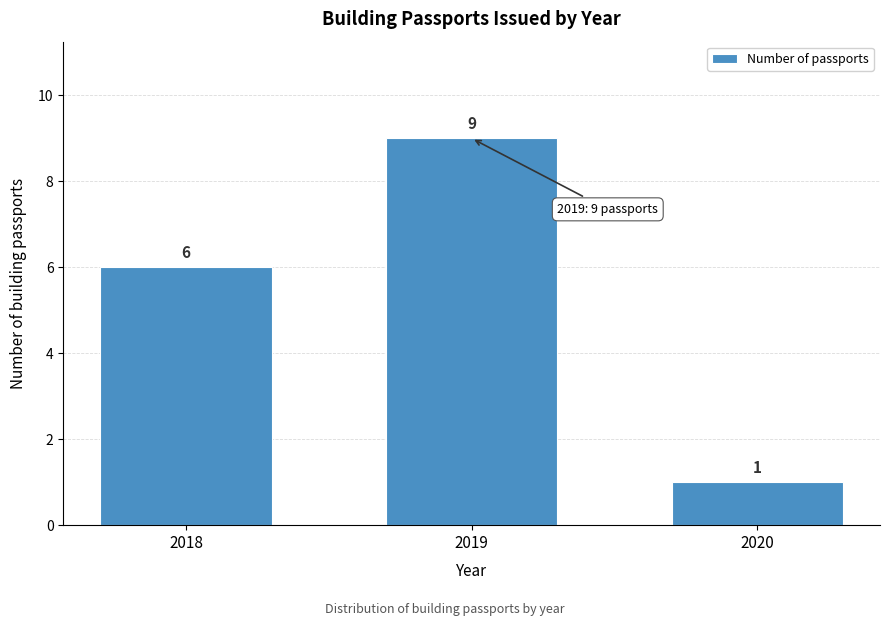

Reading left to right, transcribe all the data shown in this chart.

2018=6	2019=9	2020=1